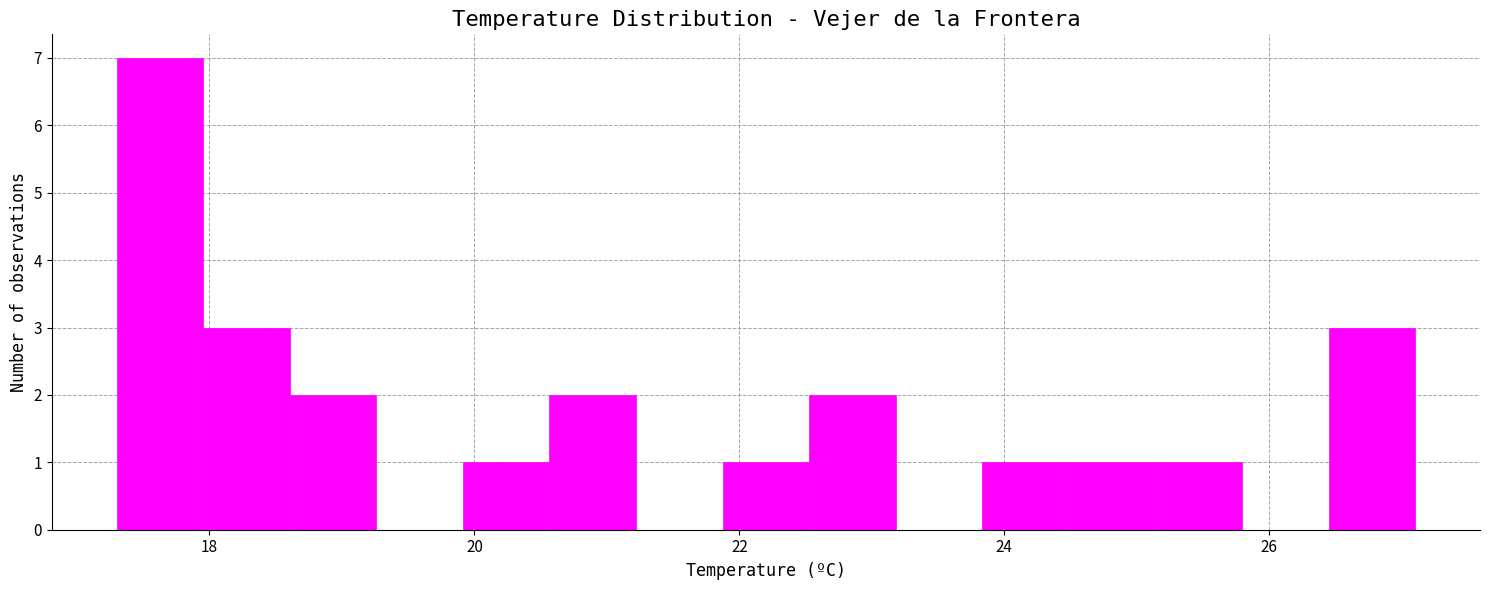

Read against the x-axis, roughly where is the centre of the tallest bar?

17.6